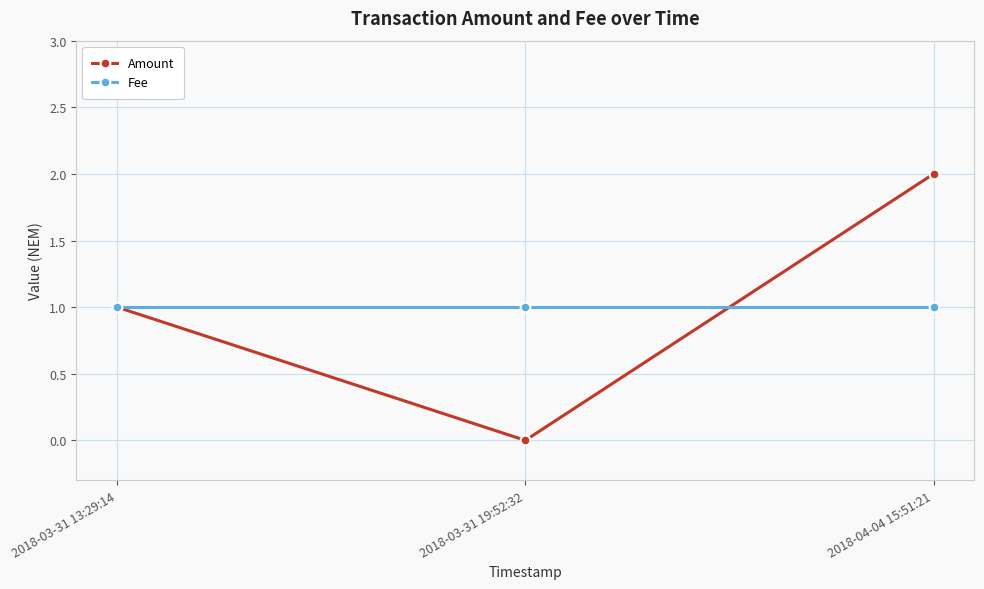

What is the total value across all series at 2018-04-04 15:51:21?

3